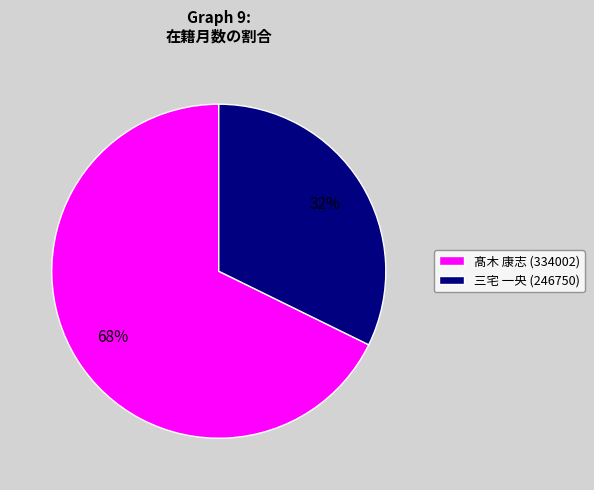

What is the ratio of the value at 髙木 康志 (334002) to the value at 三宅 一央 (246750)?

2.1